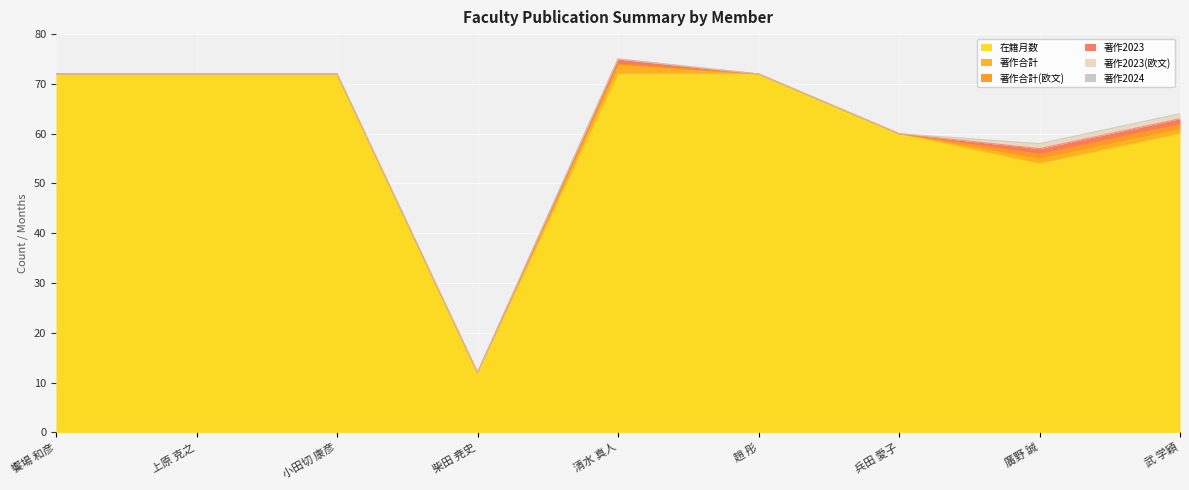

Rank the categories by 著作2023 value from lowest to highest.

饗場 和彦, 上原 克之, 小田切 康彦, 柴田 尭史, 趙 彤, 兵田 愛子, 清水 真人, 廣野 誠, 武 学穎